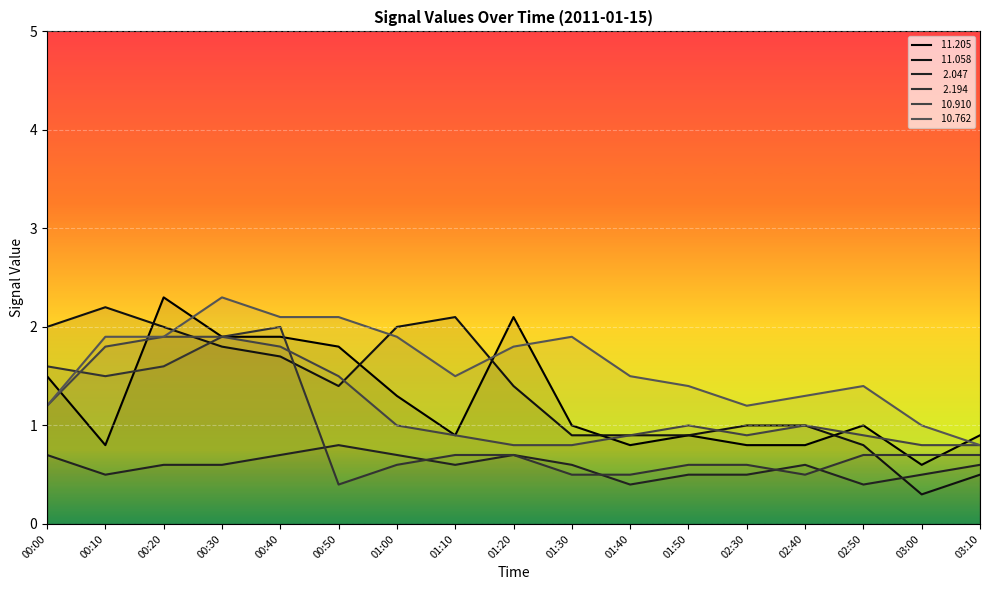

Which series has the largest range (max minus min)?

 11.058